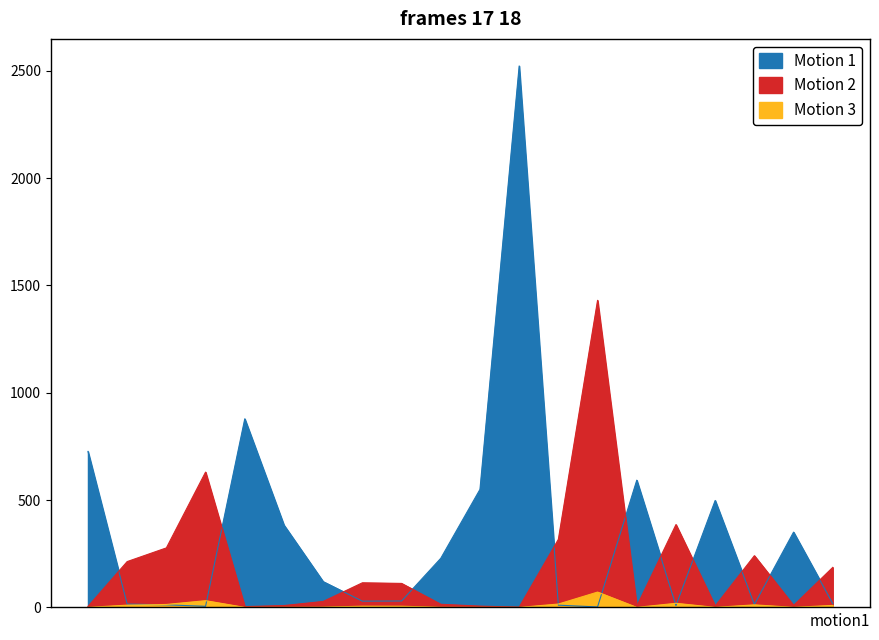

What is the minimum value shown in the chart?

0.1